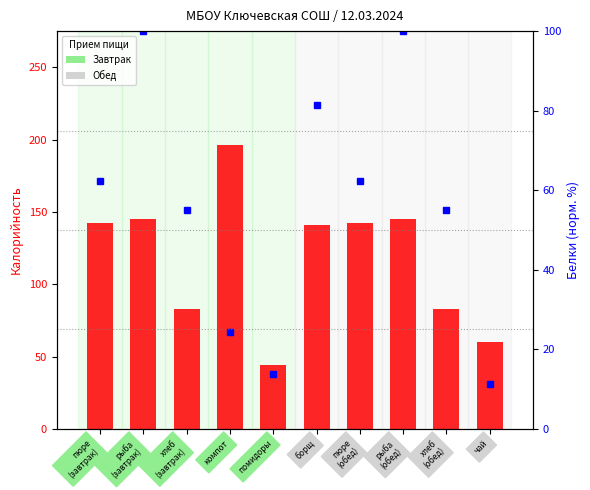

What is the difference between the Калорийность values at рыба
(обед) and пюре
(завтрак)?

2.6